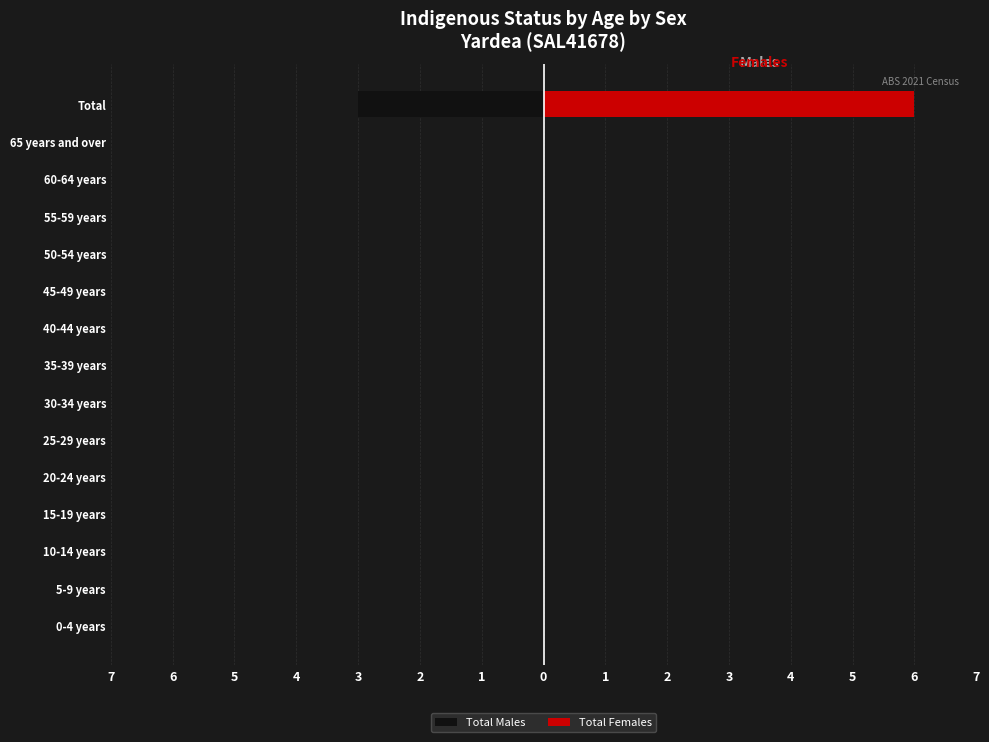

Count the number of categories in the chart.

15